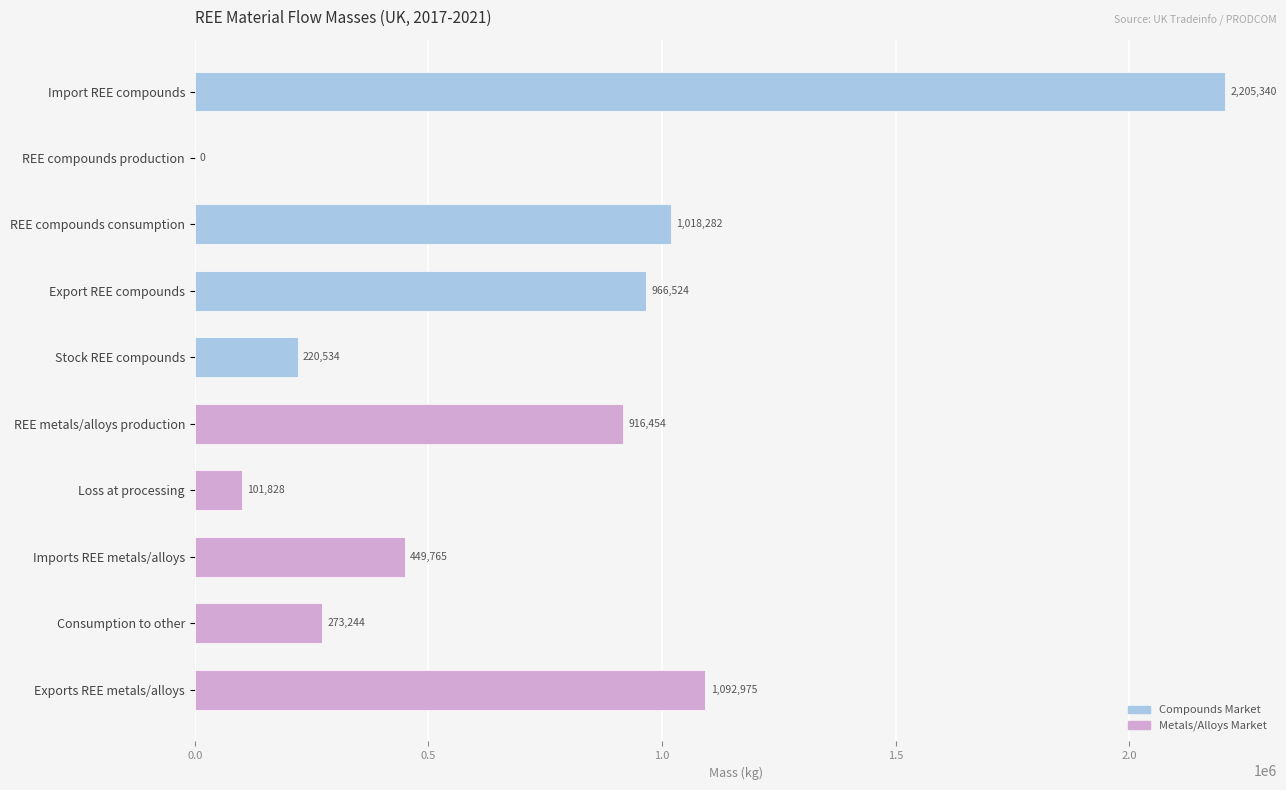

What is the change in value from REE compounds production to Imports REE metals/alloys?

+449765.0